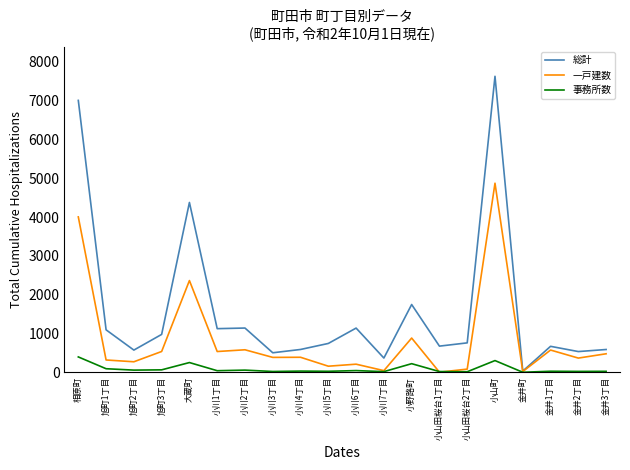

What is the sum of the 事務所数 values at 大蔵町 and 相原町?

649